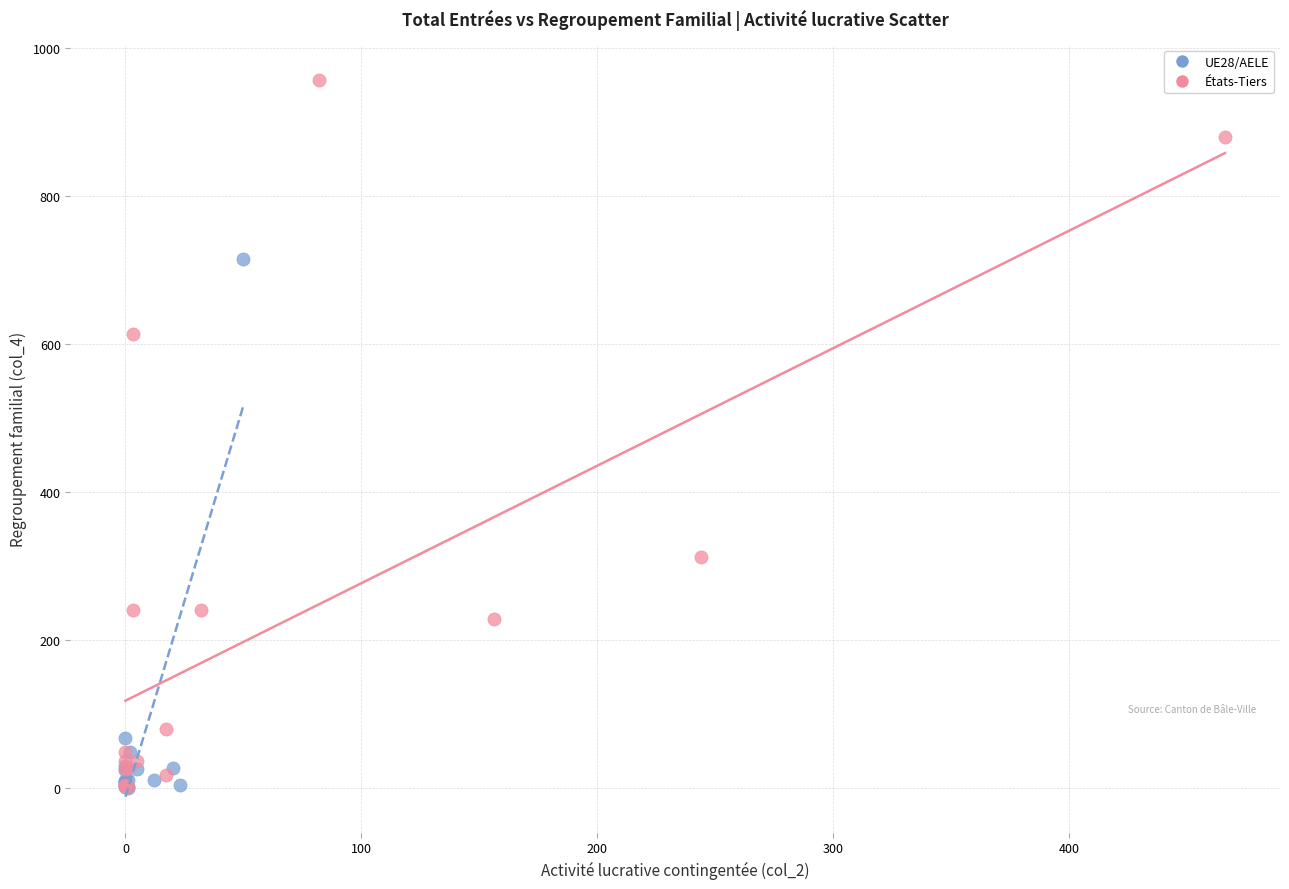

What are all the series names shown in the legend?

UE28/AELE, États-Tiers